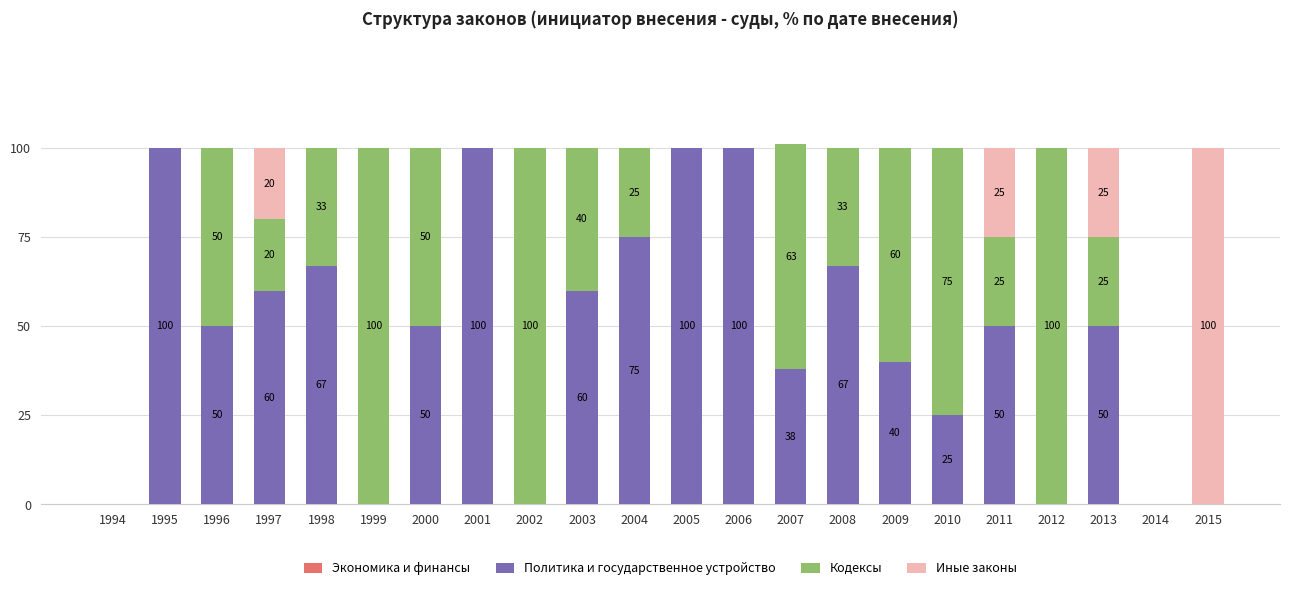

The value of Политика и государственное устройство at 2000 is 68. True or false?

False